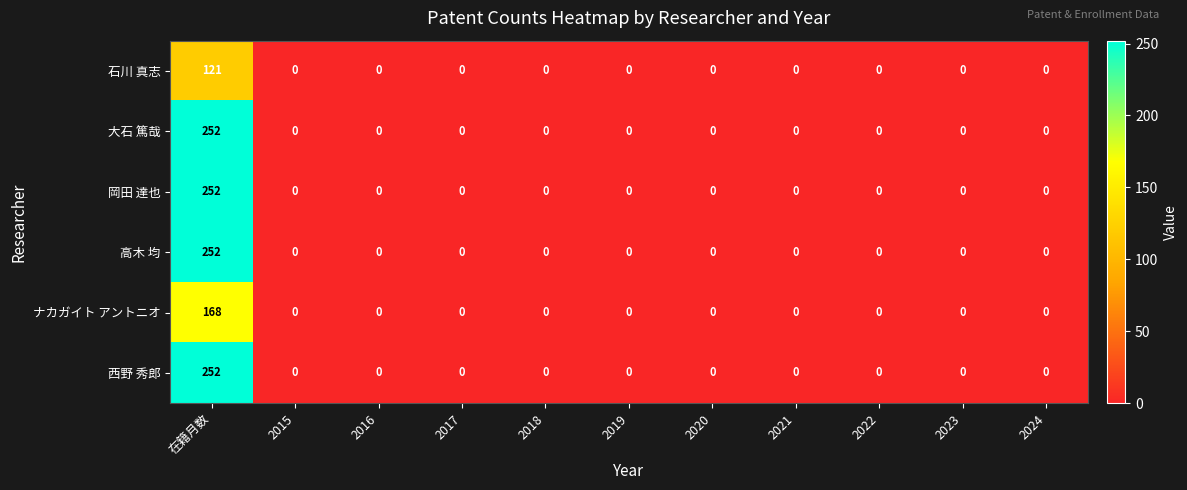

What is the difference between the maximum and minimum values in the 大石 篤哉 series?

252